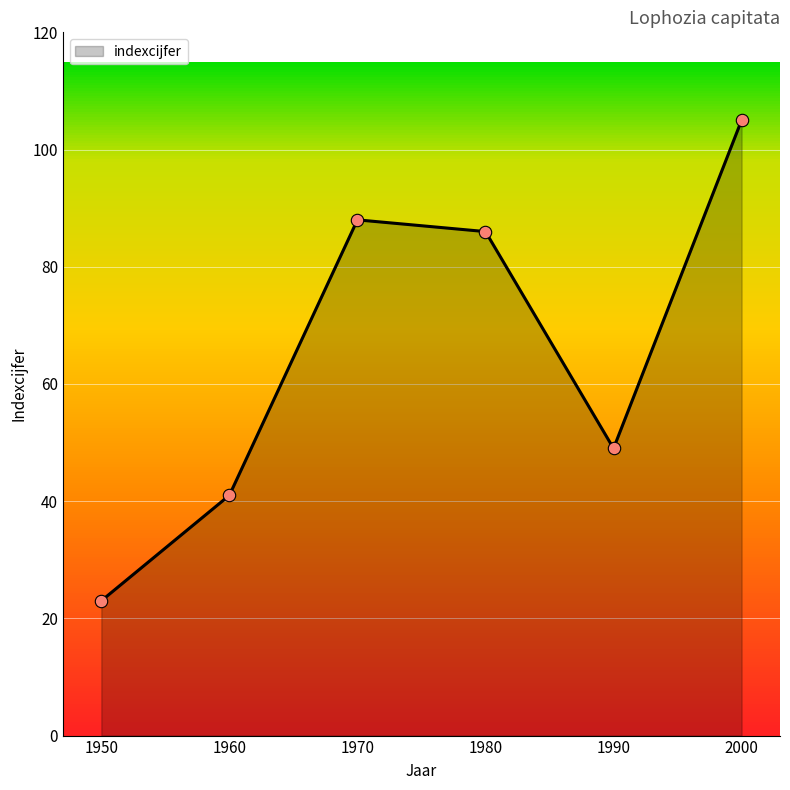

What is the change in value from 1980 to 1990?

-37